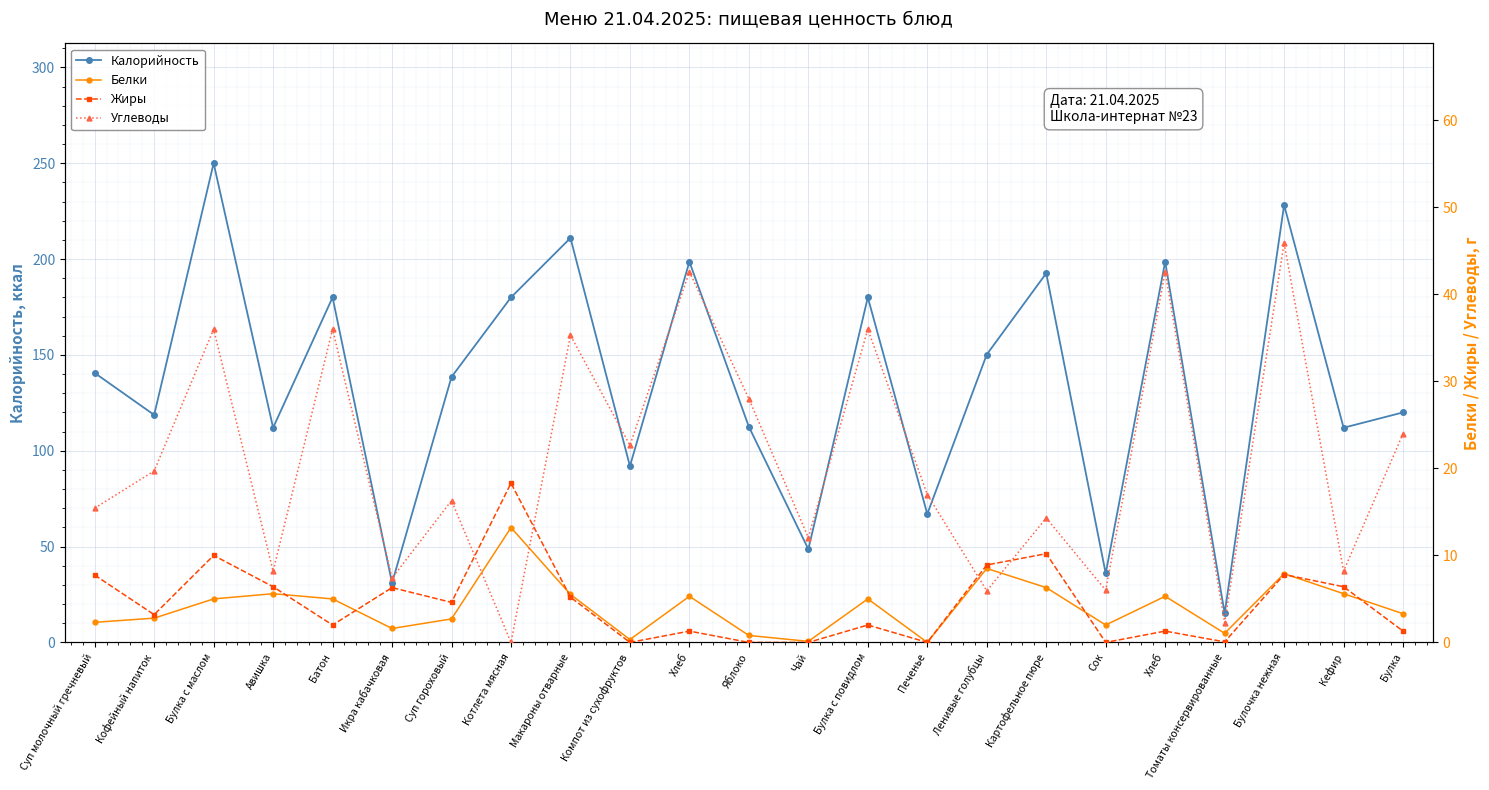

At which label is Белки closest to 6?

Картофельное пюре